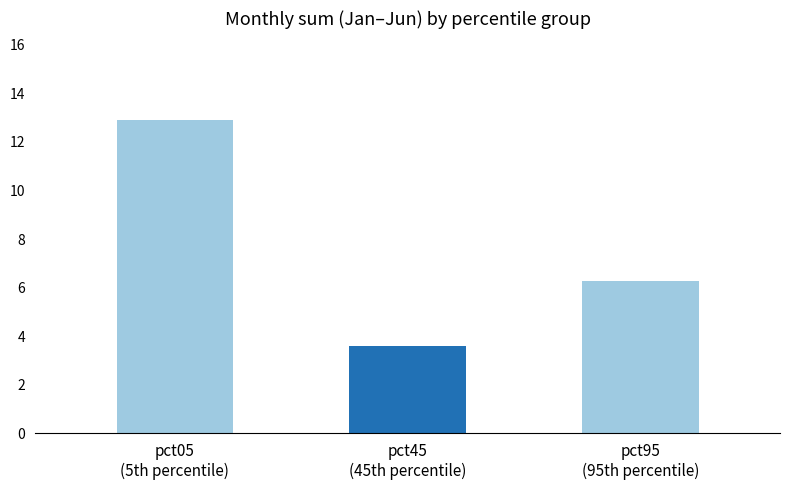

What is the ratio of the value at pct95
(95th percentile) to the value at pct45
(45th percentile)?

1.7